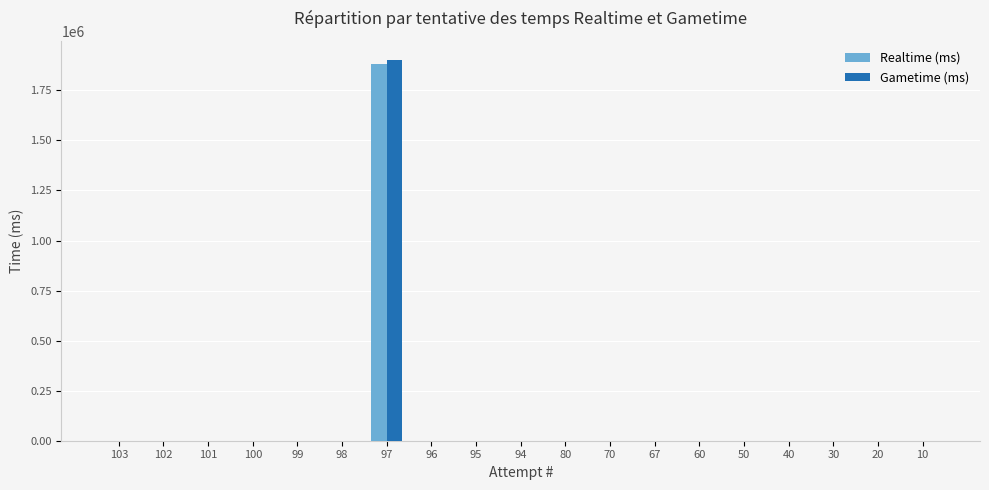

Is it true that Gametime (ms) equals 0 at 70?

True